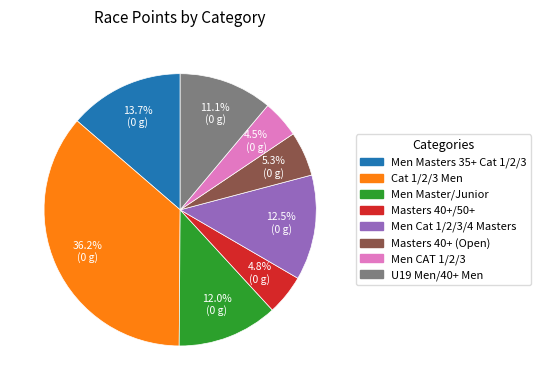

Is there a majority slice in this chart?

No